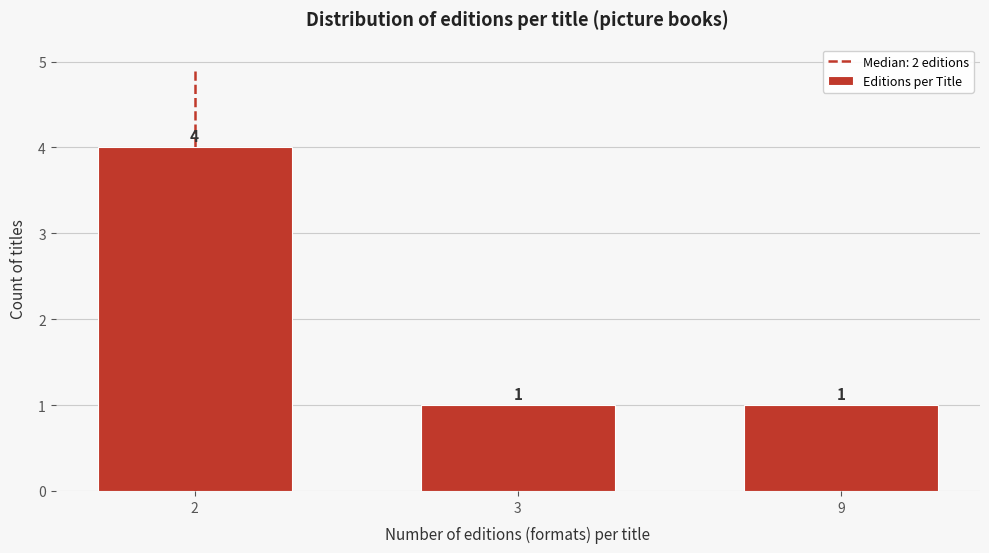

Reading left to right, what are all the values shown in this chart?

2=4	3=1	9=1